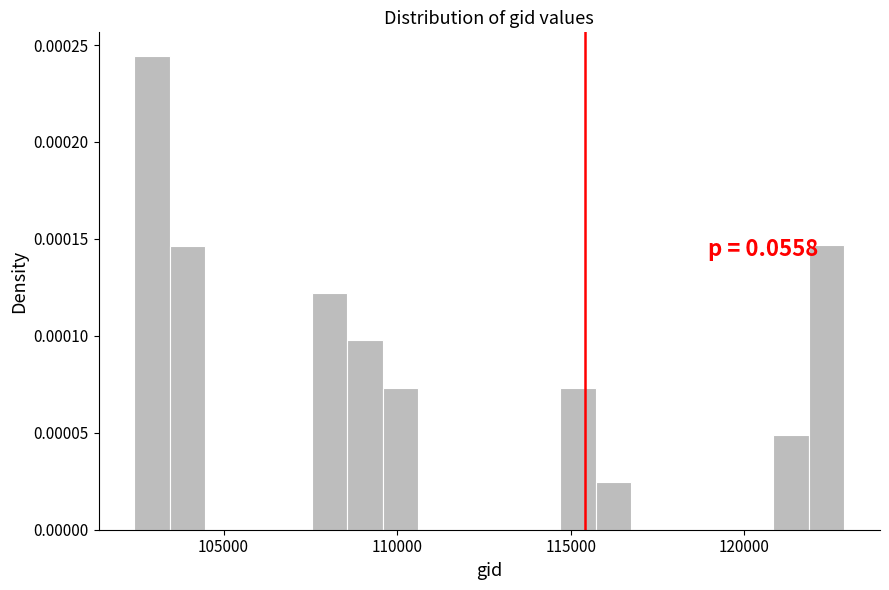

Around what value on the x-axis is the tallest bar? Give the approximate position of its centre, as read against the axis.

103000